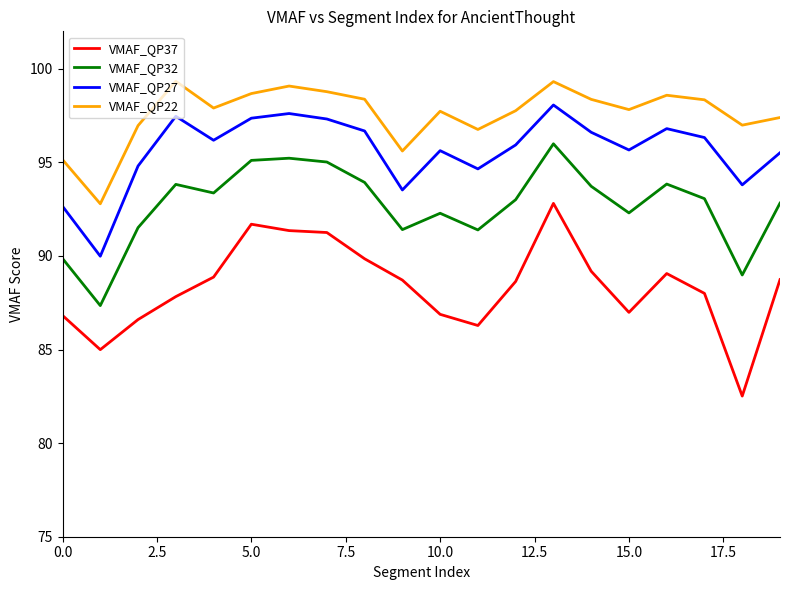

What is the minimum value for VMAF_QP27?

90.0